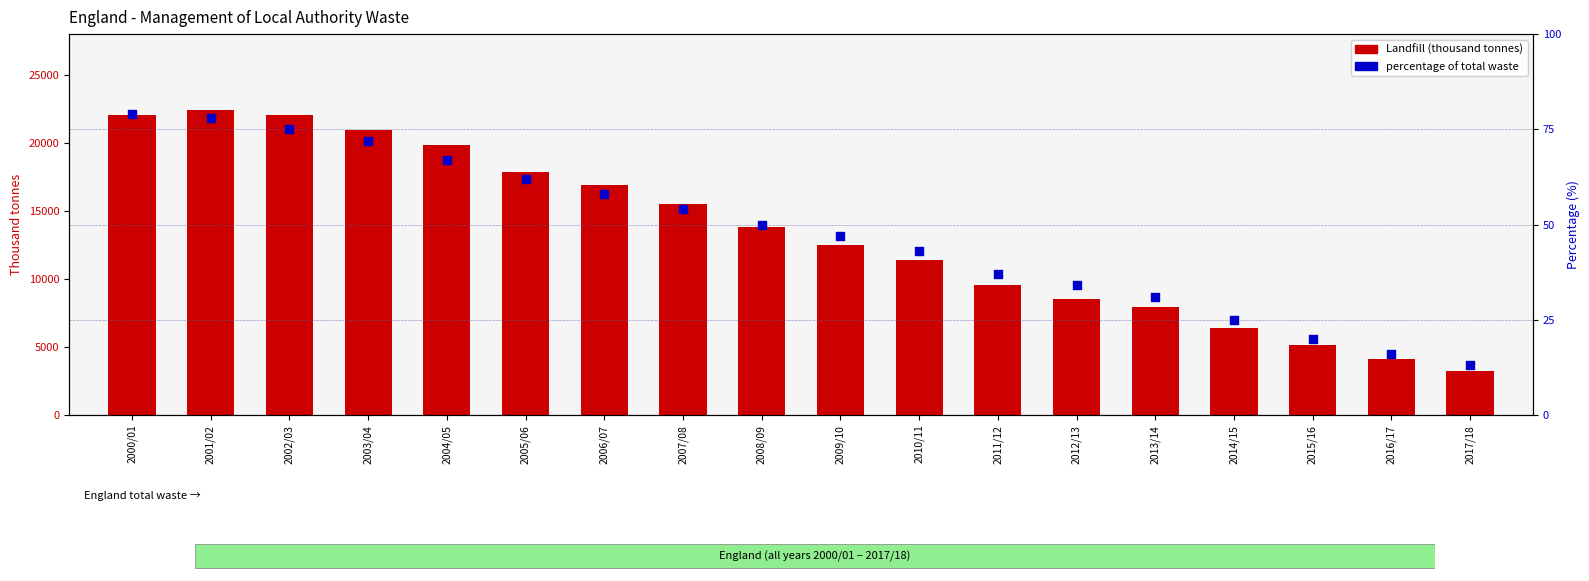

What is the total value across all series at 2013/14?

7964